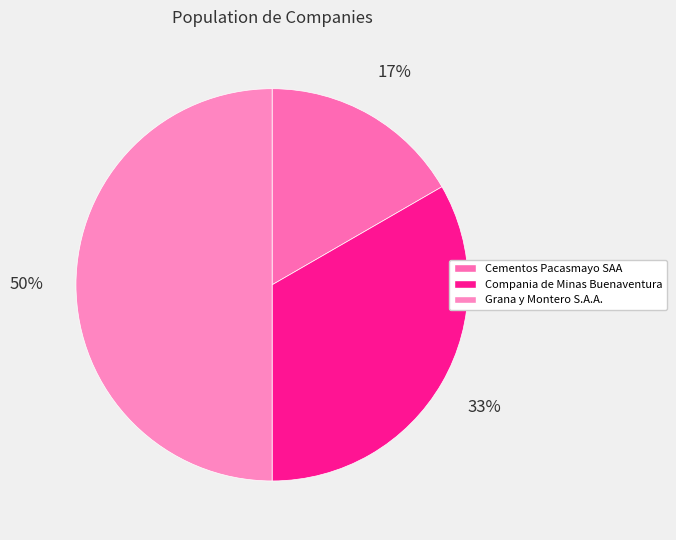

Count the number of slices in the pie.

3